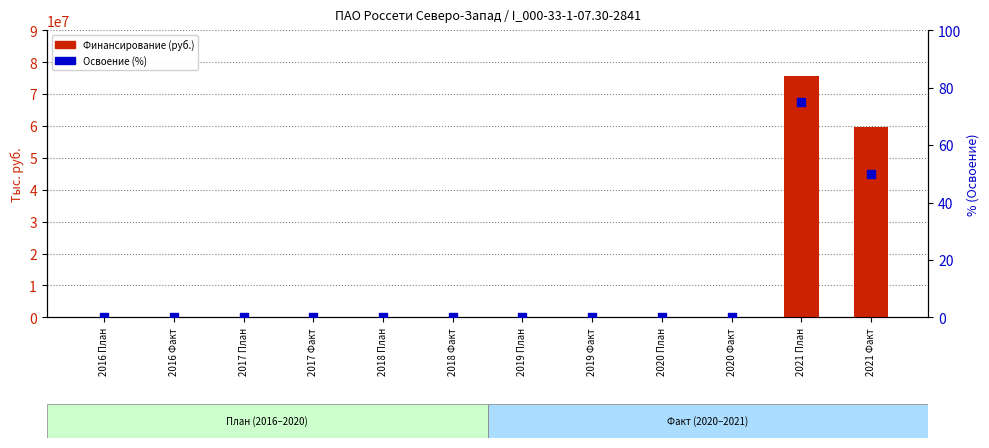

At how many categories does at least one series exceed 49084390?

2